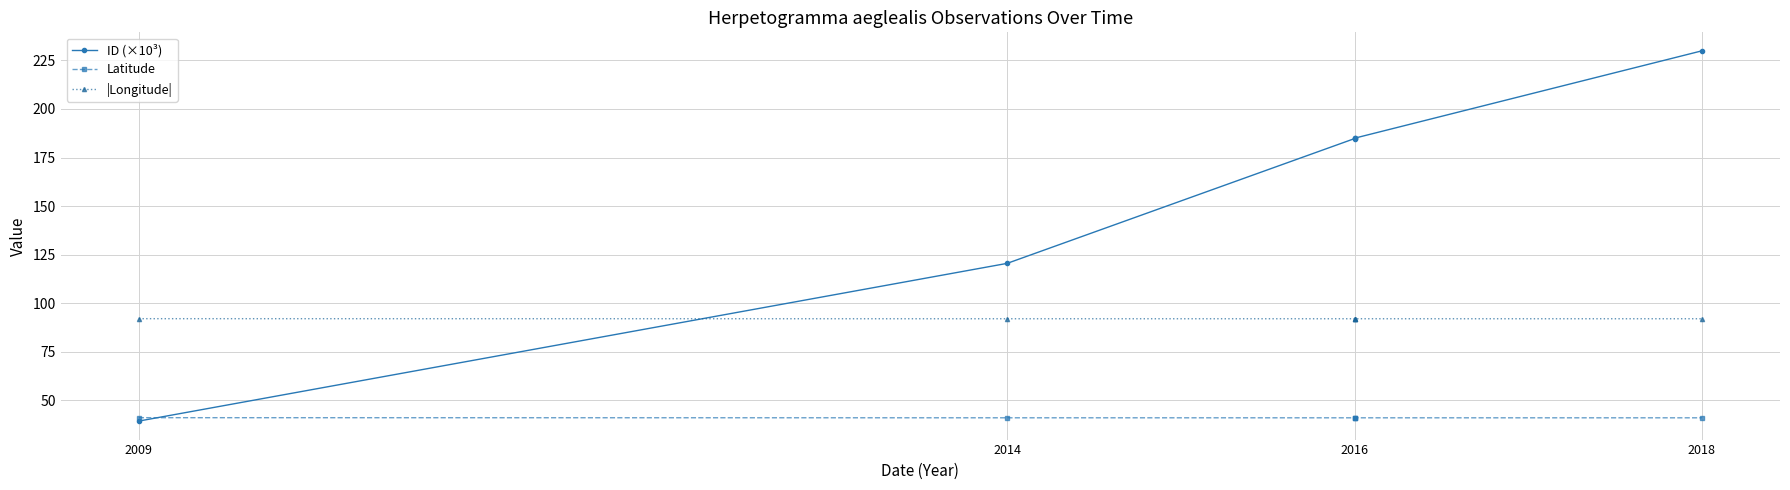

Which category has the highest value in the |Longitude| series?

2009